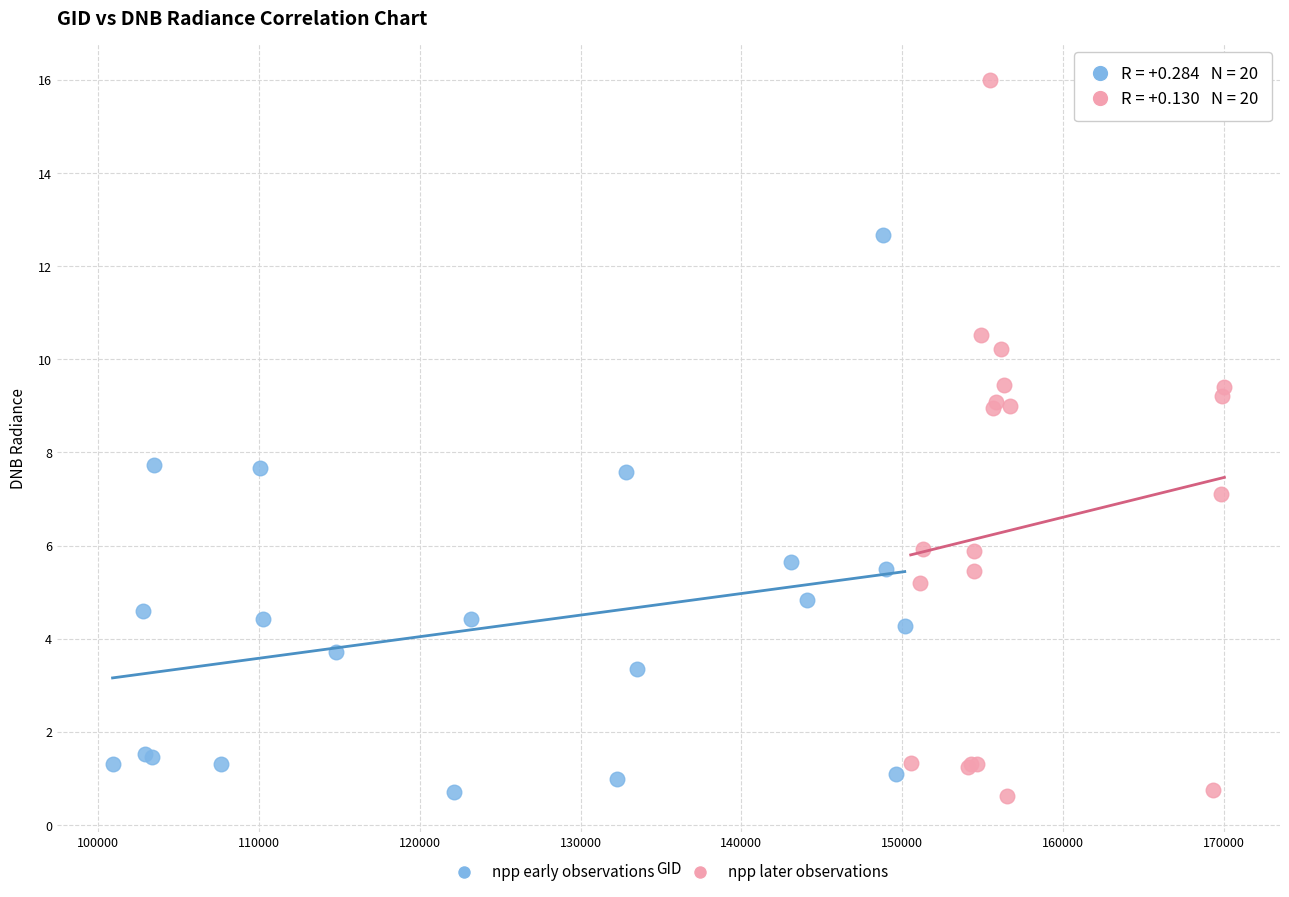

Which series contains the highest Y value?

npp later observations